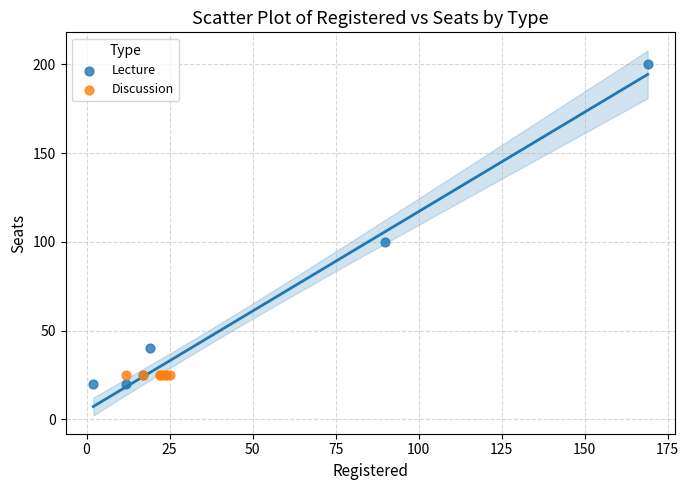

Which series contains the highest Y value?

Lecture